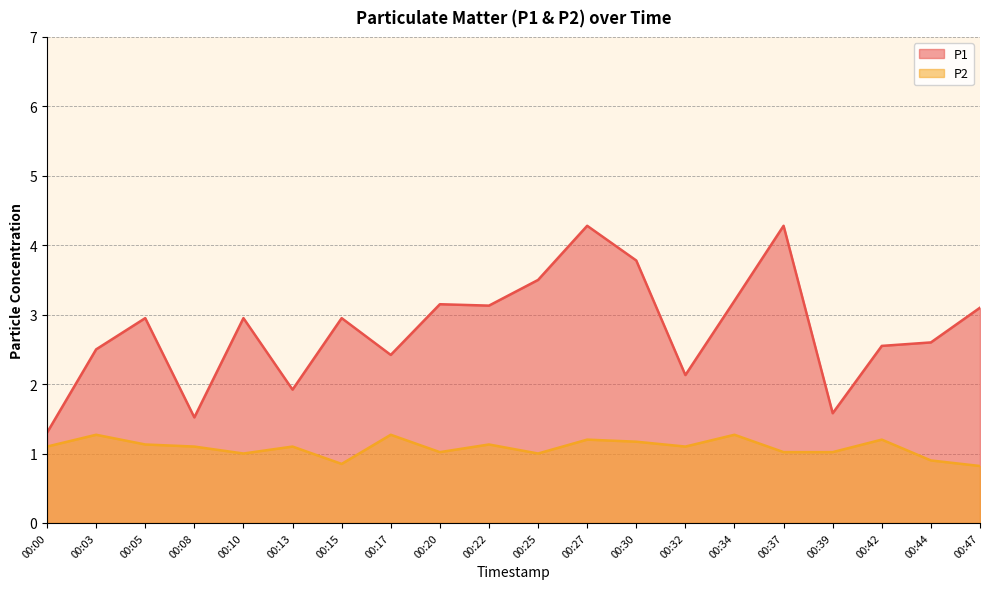

At which category does the chart reach its minimum across all series?

00:47